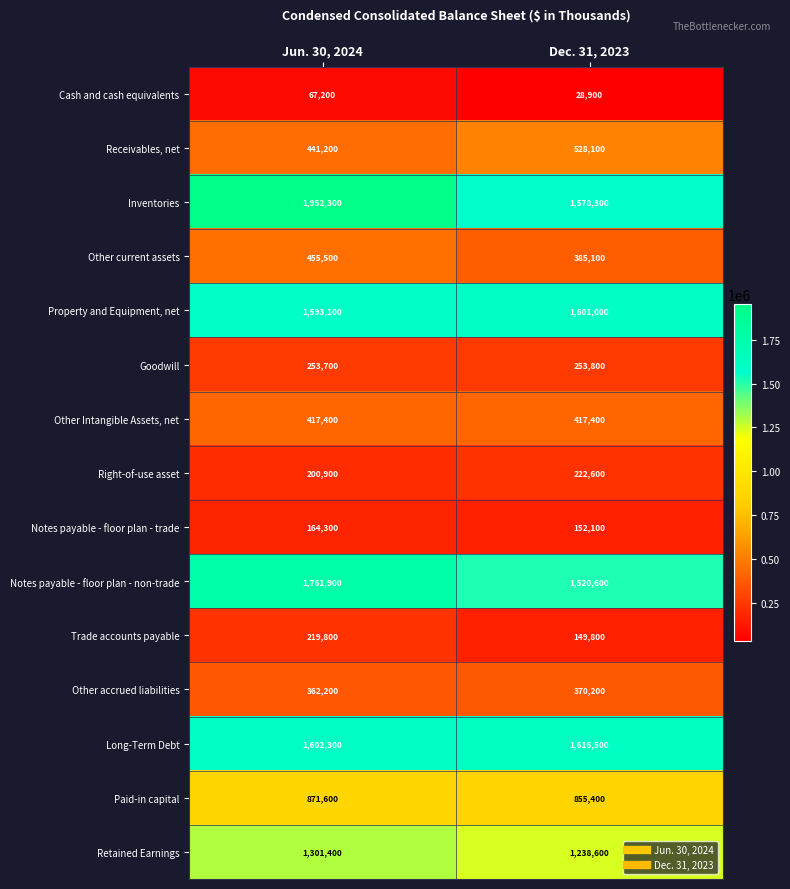

What is the sum of the Receivables, net values at Dec. 31, 2023 and Jun. 30, 2024?

969300